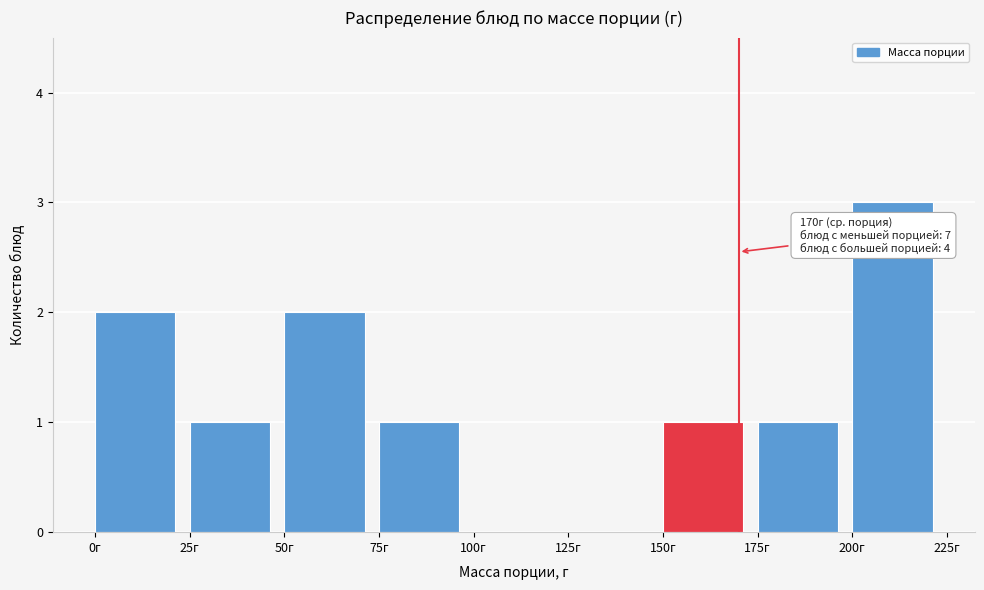

Over which range of the x-axis is the bar tallest?

200 to 225